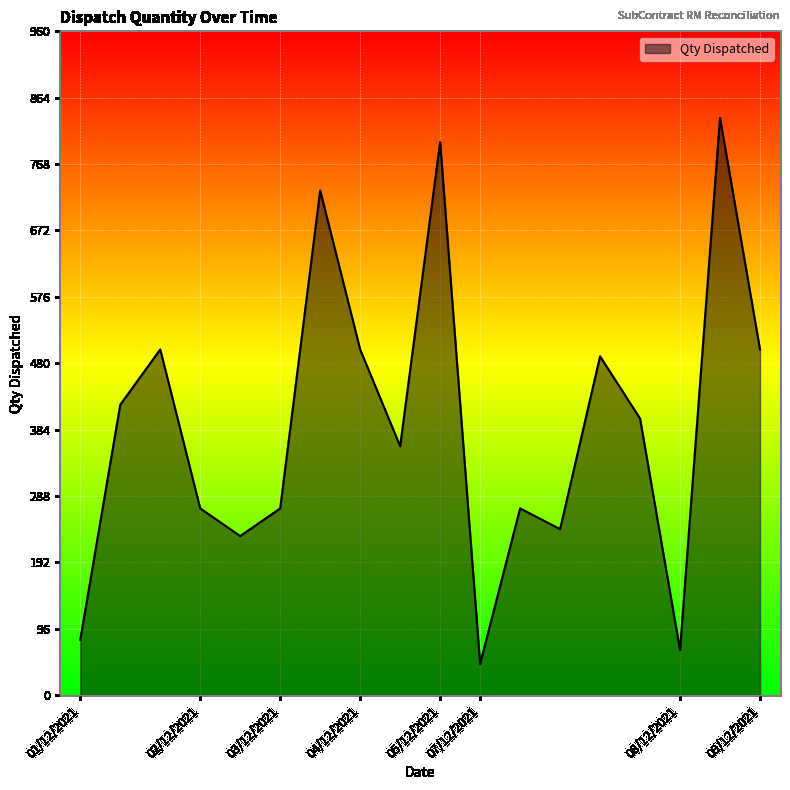

What is the average value?

389